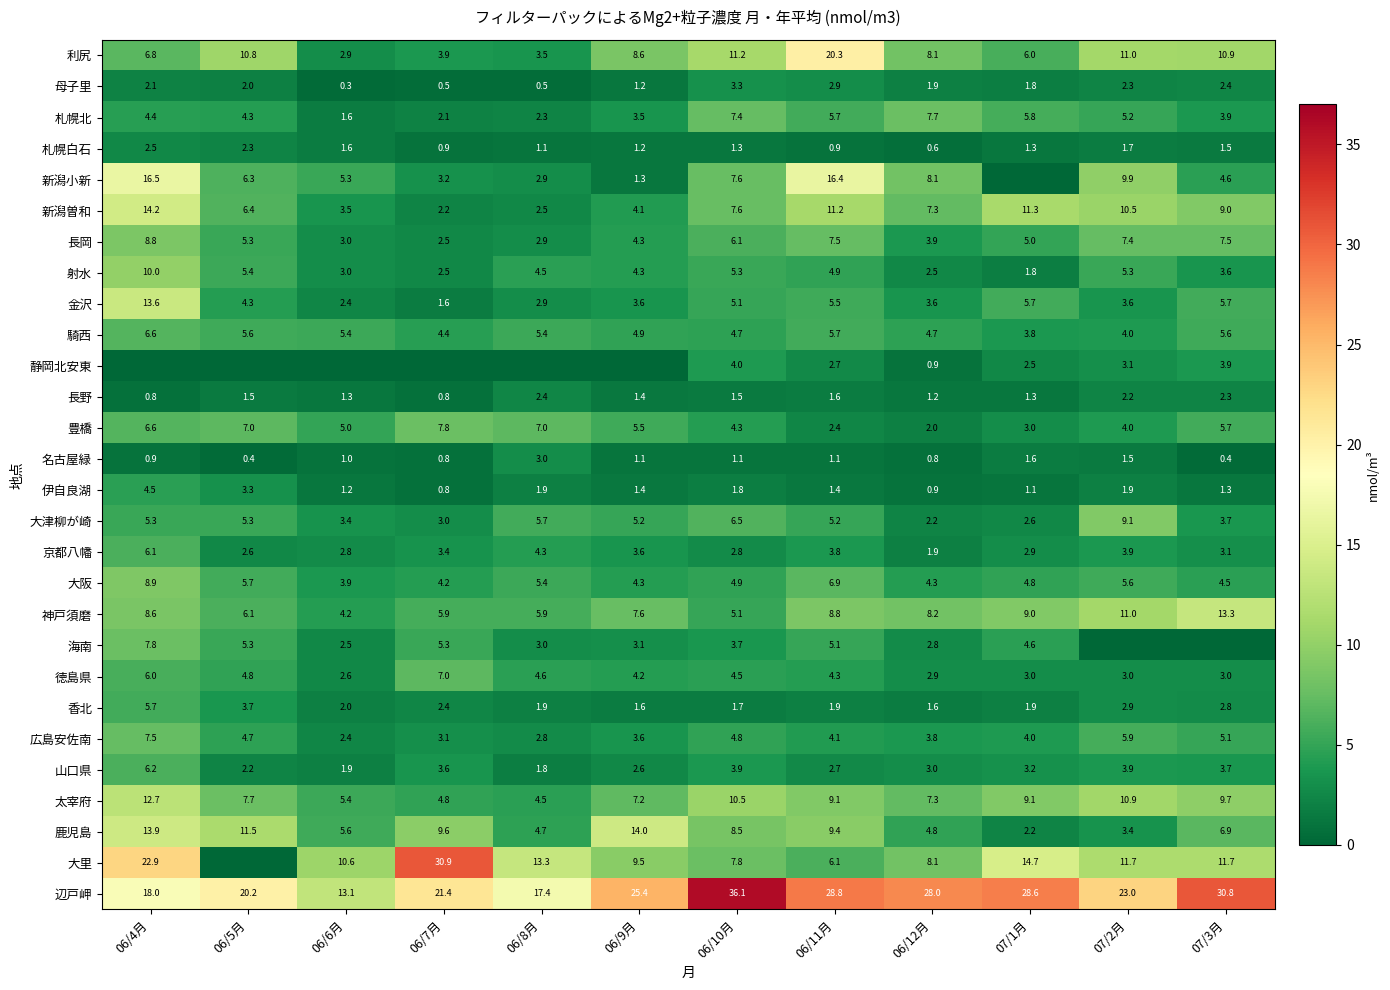

Read the 札幌白石 value at 06/9月.

1.2